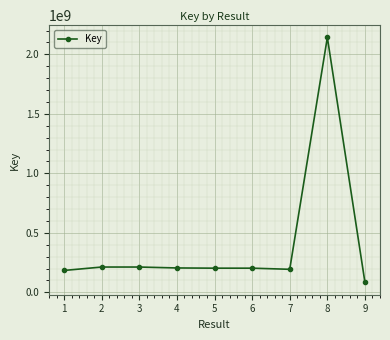

How many values are below 203121644?

4